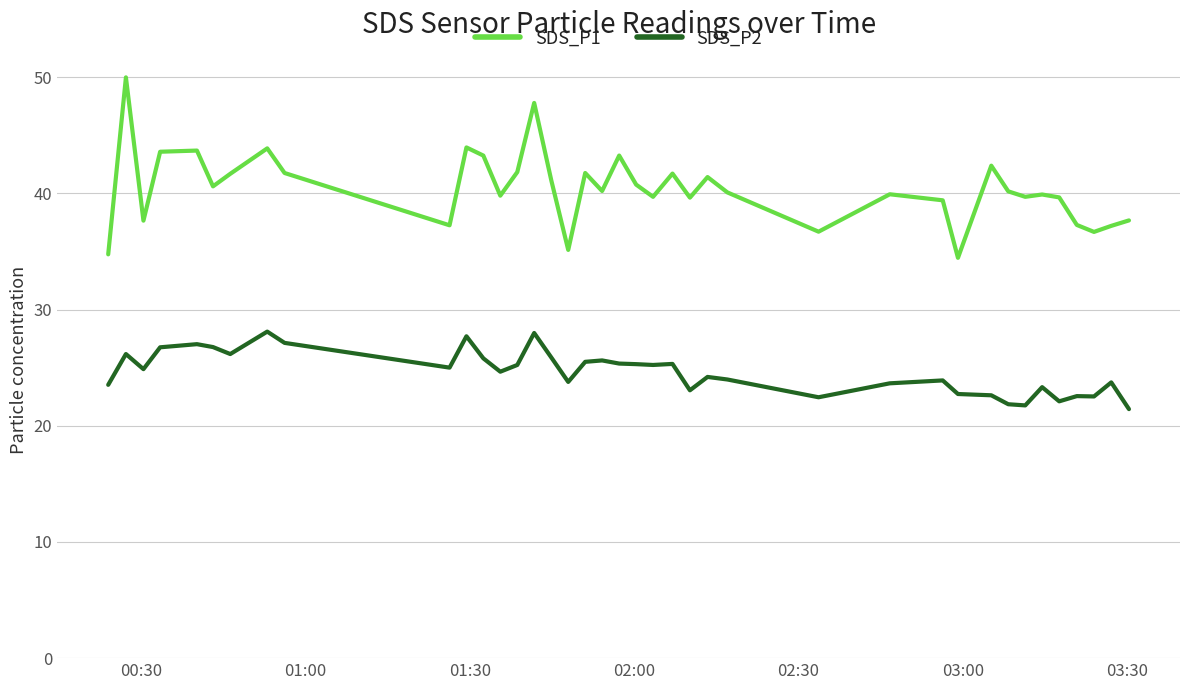

At how many categories does at least one series exceed 27?

39